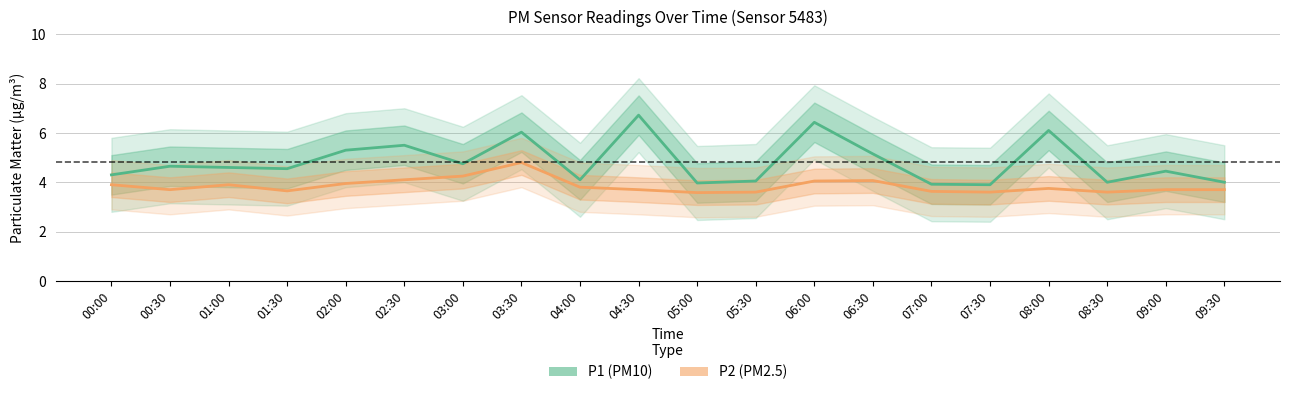

At which label does P1 (PM10) first exceed 4?

00:00